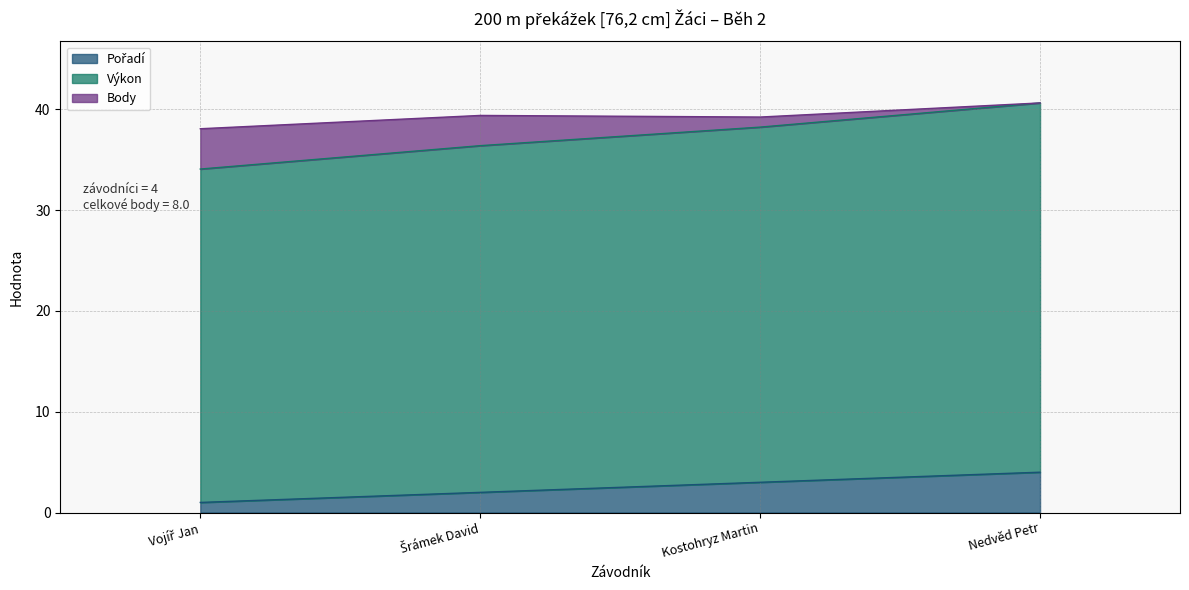

True or false: Pořadí and Výkon cross at least once.

False